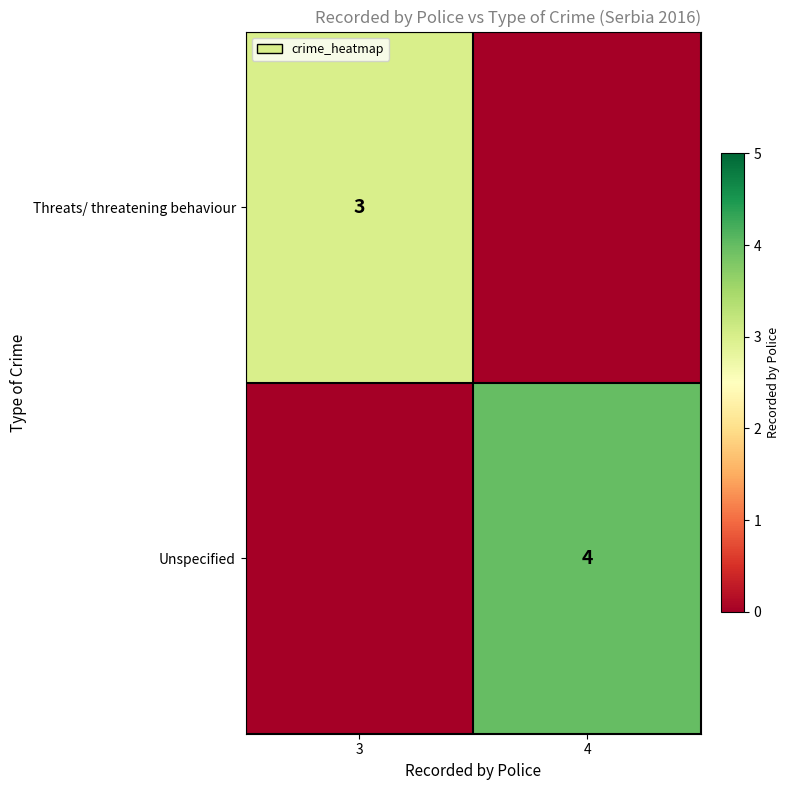

True or false: Unspecified has a value of 6 at 4.

False